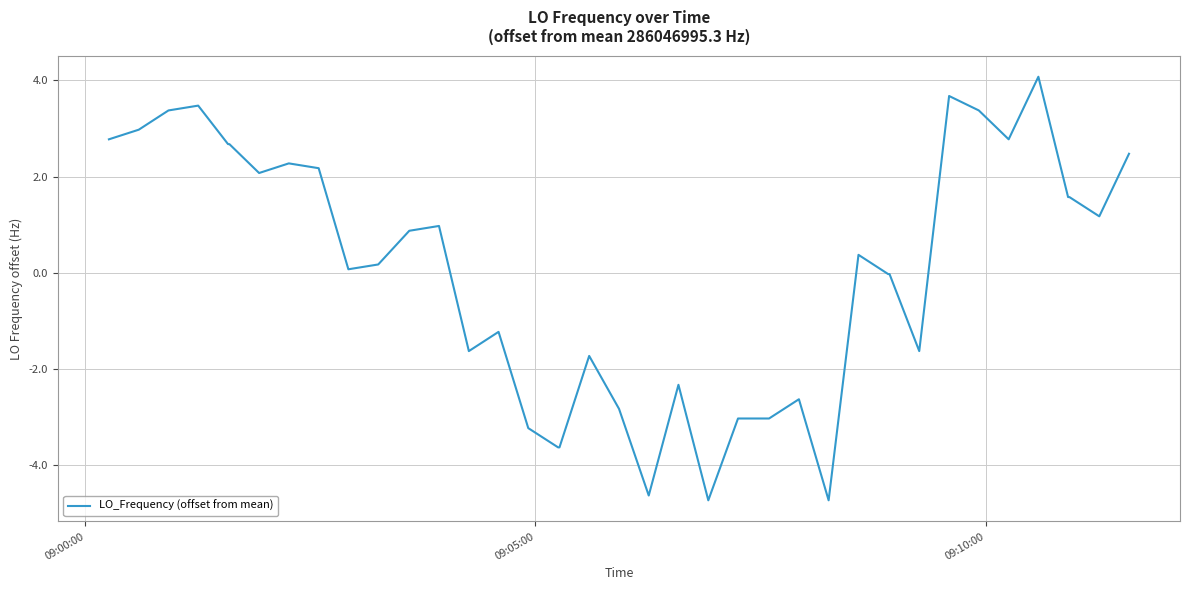

What is the difference between the maximum and minimum values?

8.8